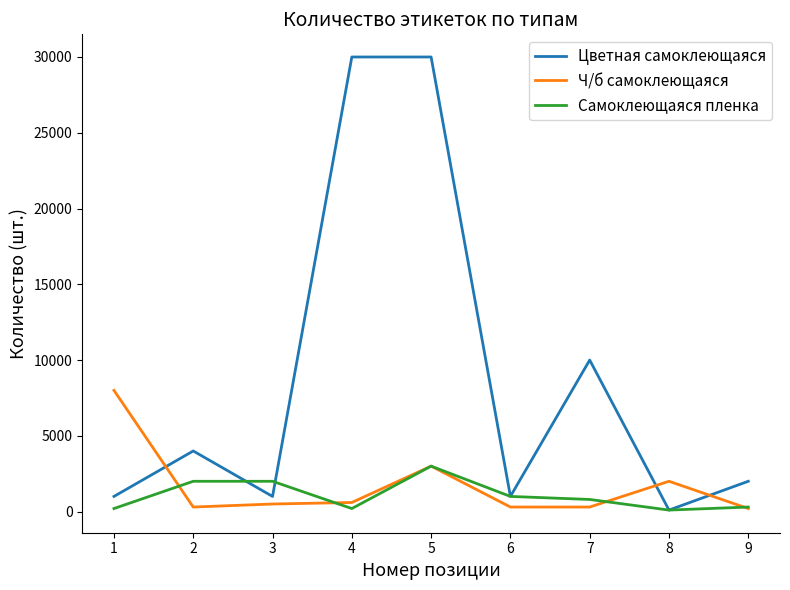

Which series has the largest total across all categories?

Цветная самоклеющаяся